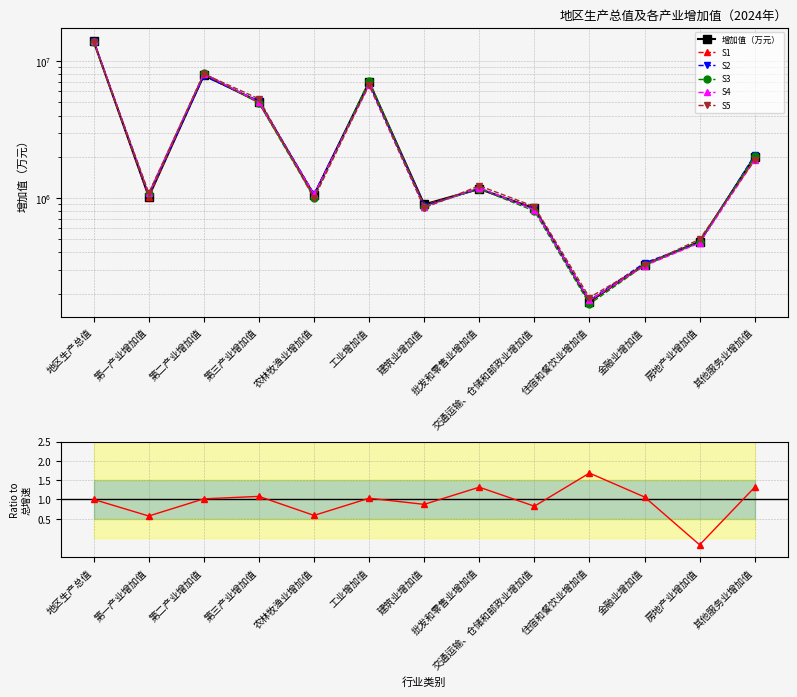

In 2024年增加值（万元）, how many points are higher than both neighbors (excluding endpoints)?

3